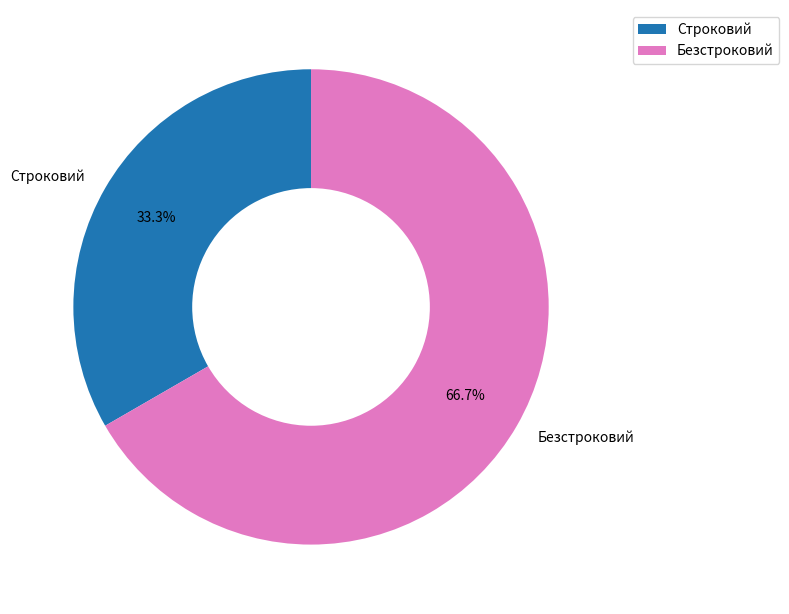

True or false: Безстроковий accounts for 67% of the total.

True